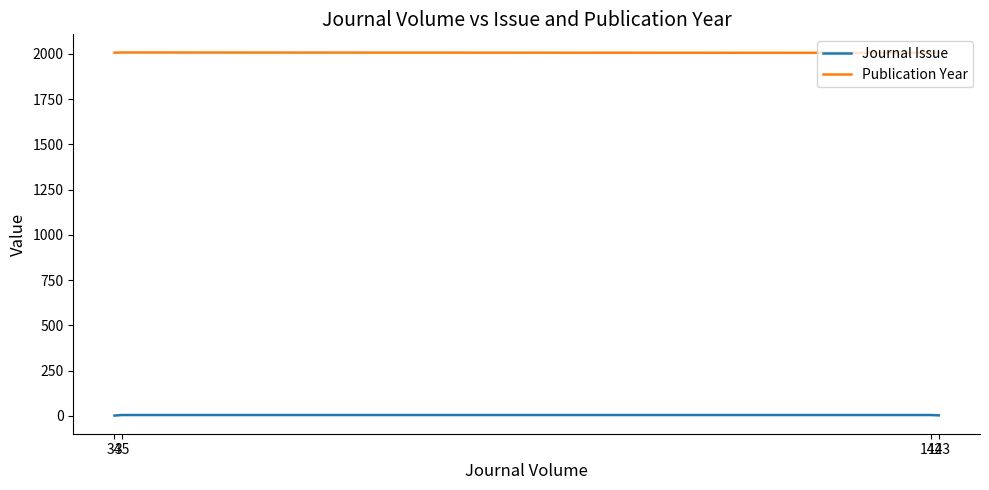

What is the value of the Publication Year point at the 3rd from the left?

2008